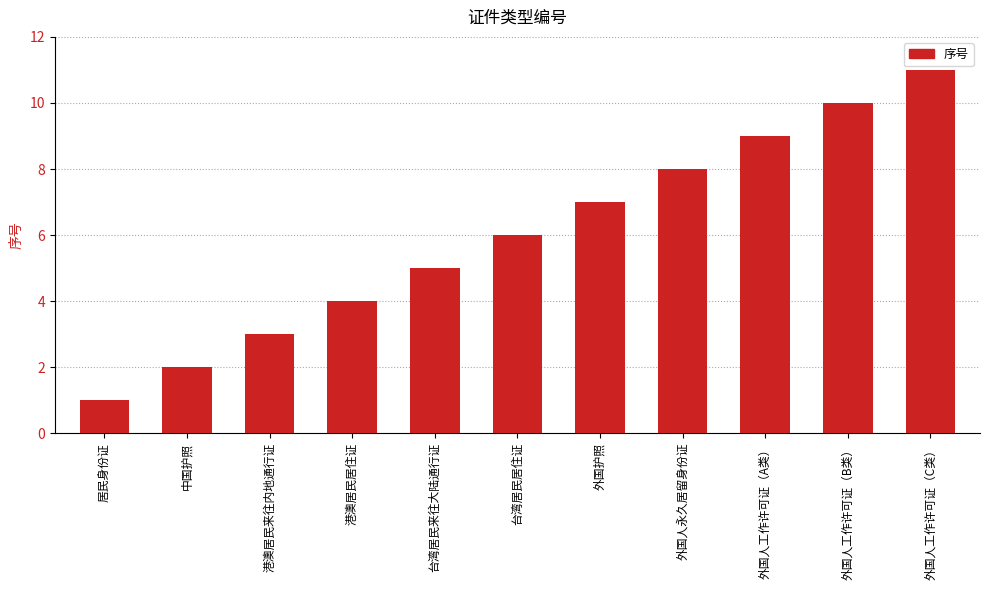

Rank the categories by value from highest to lowest.

外国人工作许可证（C类）, 外国人工作许可证（B类）, 外国人工作许可证（A类）, 外国人永久居留身份证, 外国护照, 台湾居民居住证, 台湾居民来往大陆通行证, 港澳居民居住证, 港澳居民来往内地通行证, 中国护照, 居民身份证